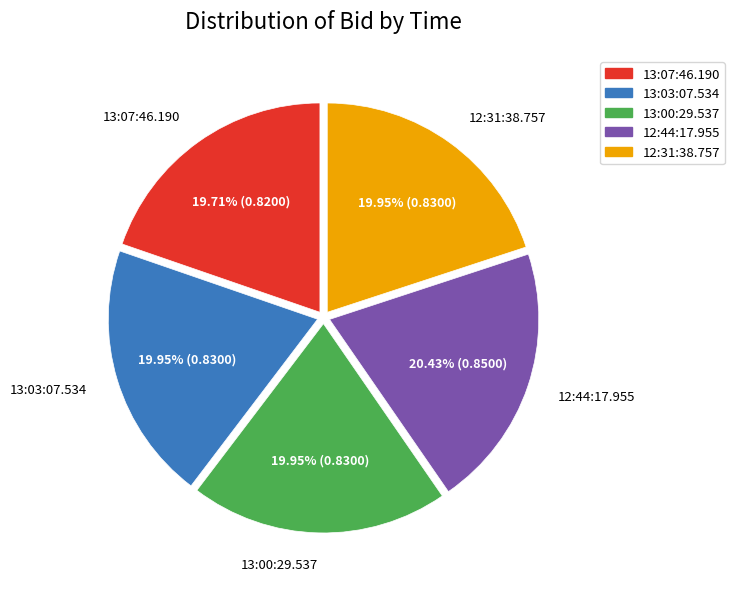

Does any single category account for the majority?

No